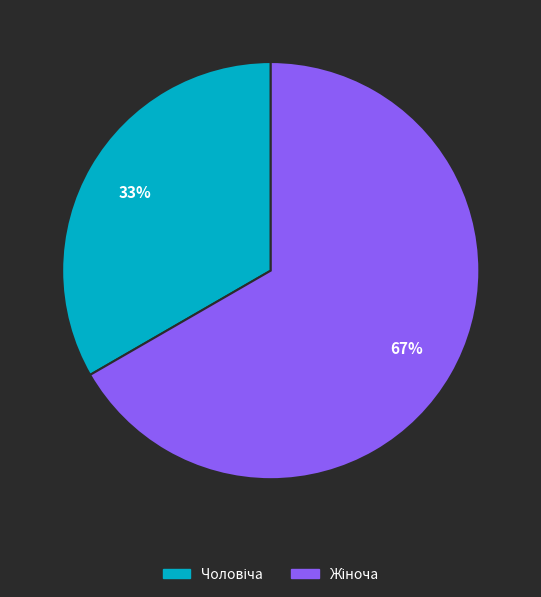

To the nearest percent, what is the average slice percentage?

50%